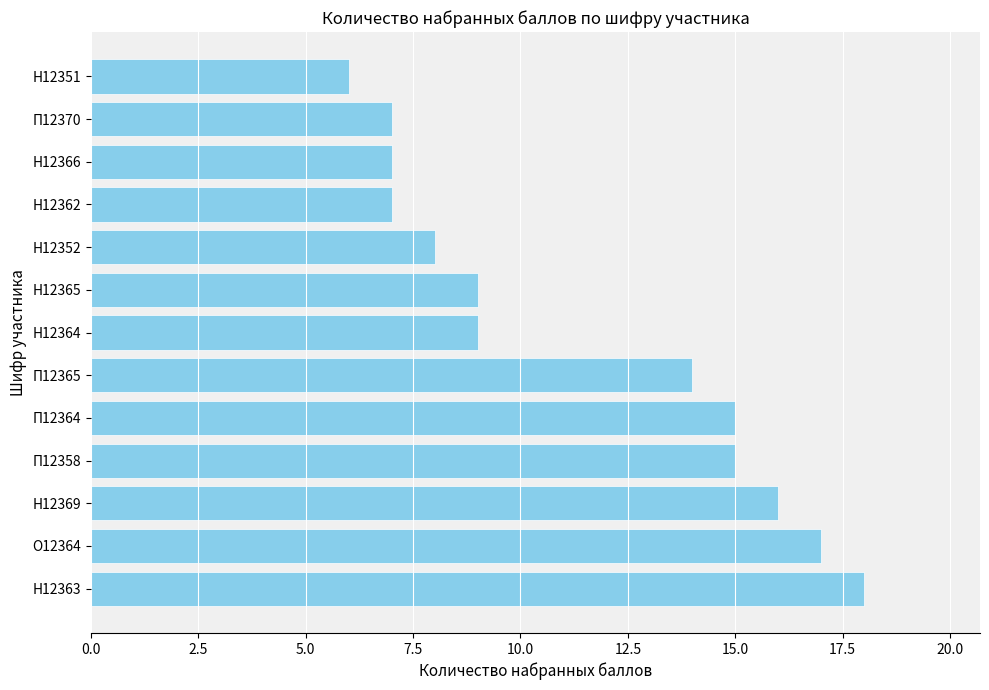

What is the ratio of the value at П12364 to the value at Н12365?

1.7